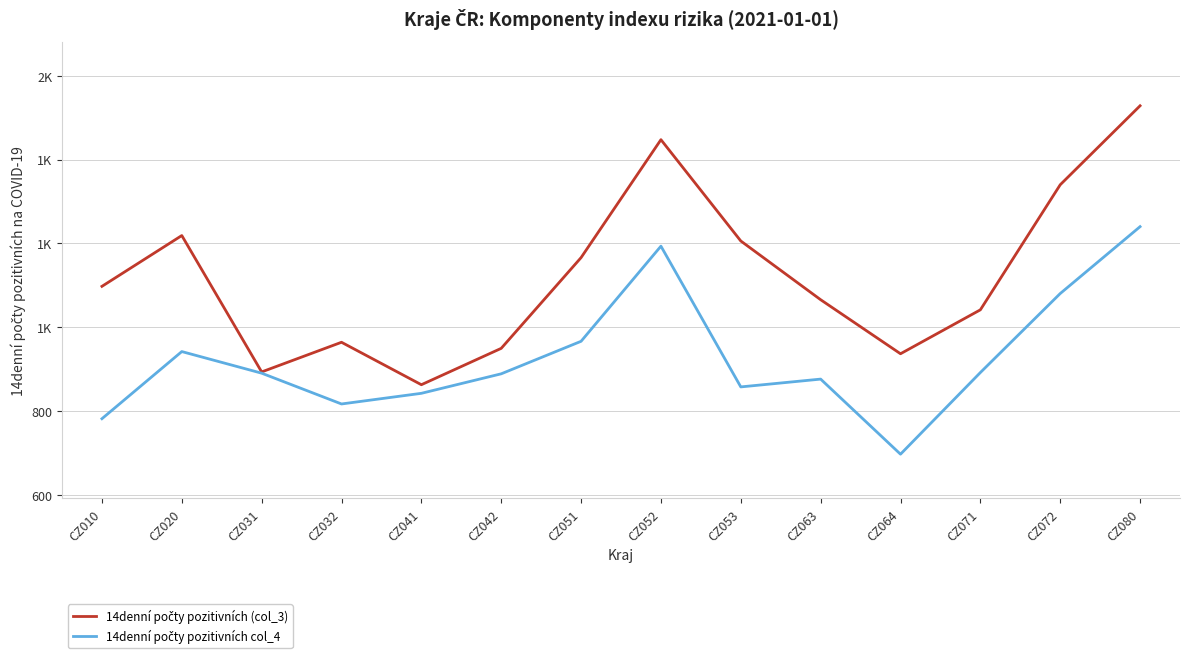

What is the average value of the 14denní počty pozitivních (col_3) series?

1122.7